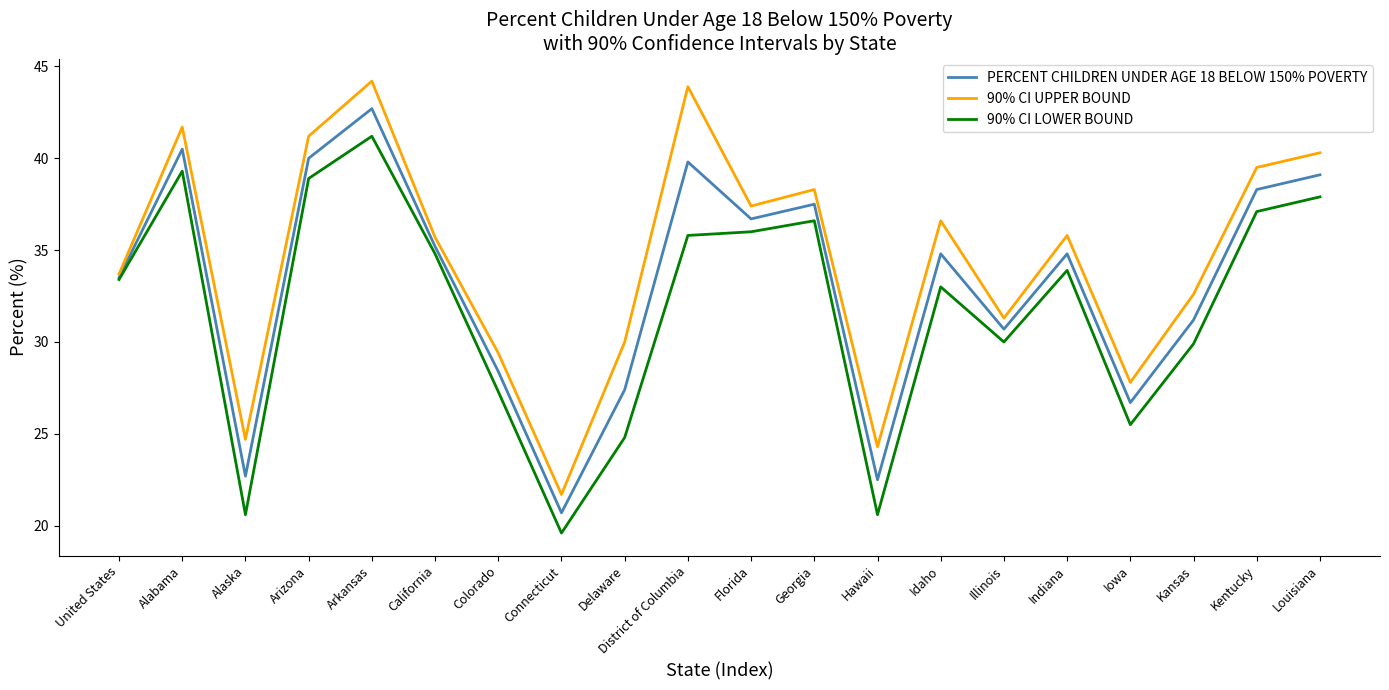

What value does the 90% CI LOWER BOUND series have at Alaska?

20.6